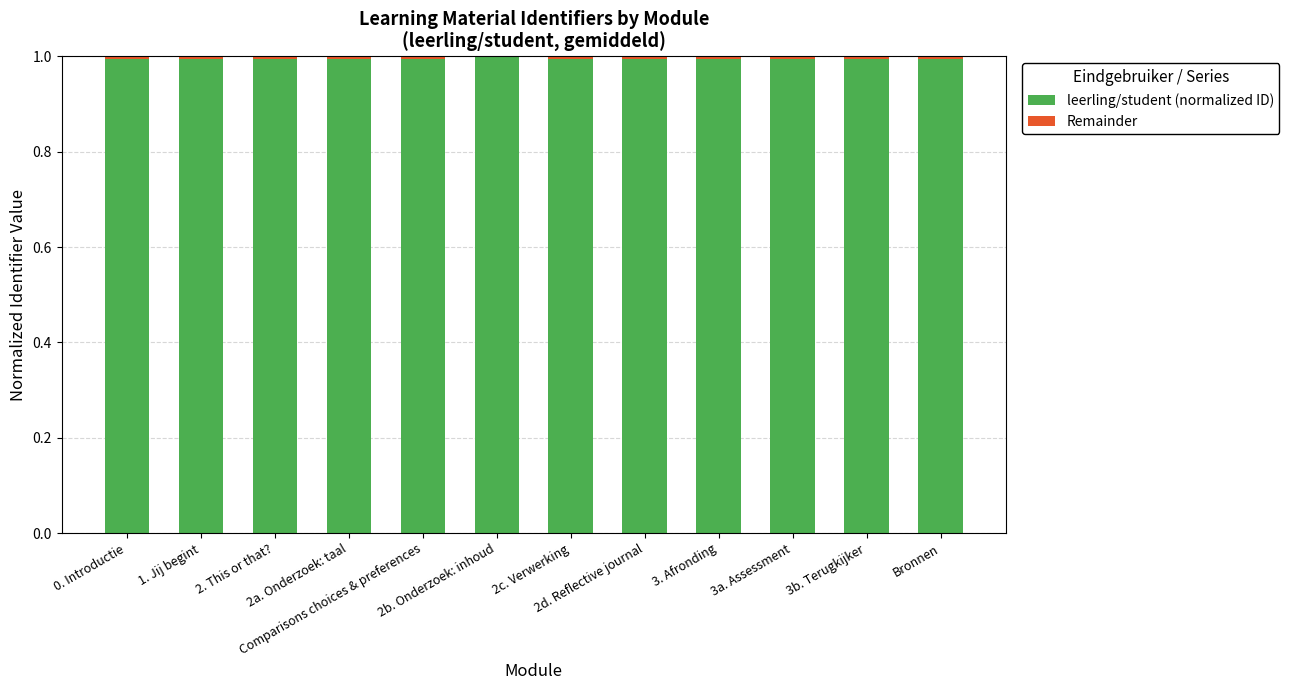

Are the bars horizontal?

No